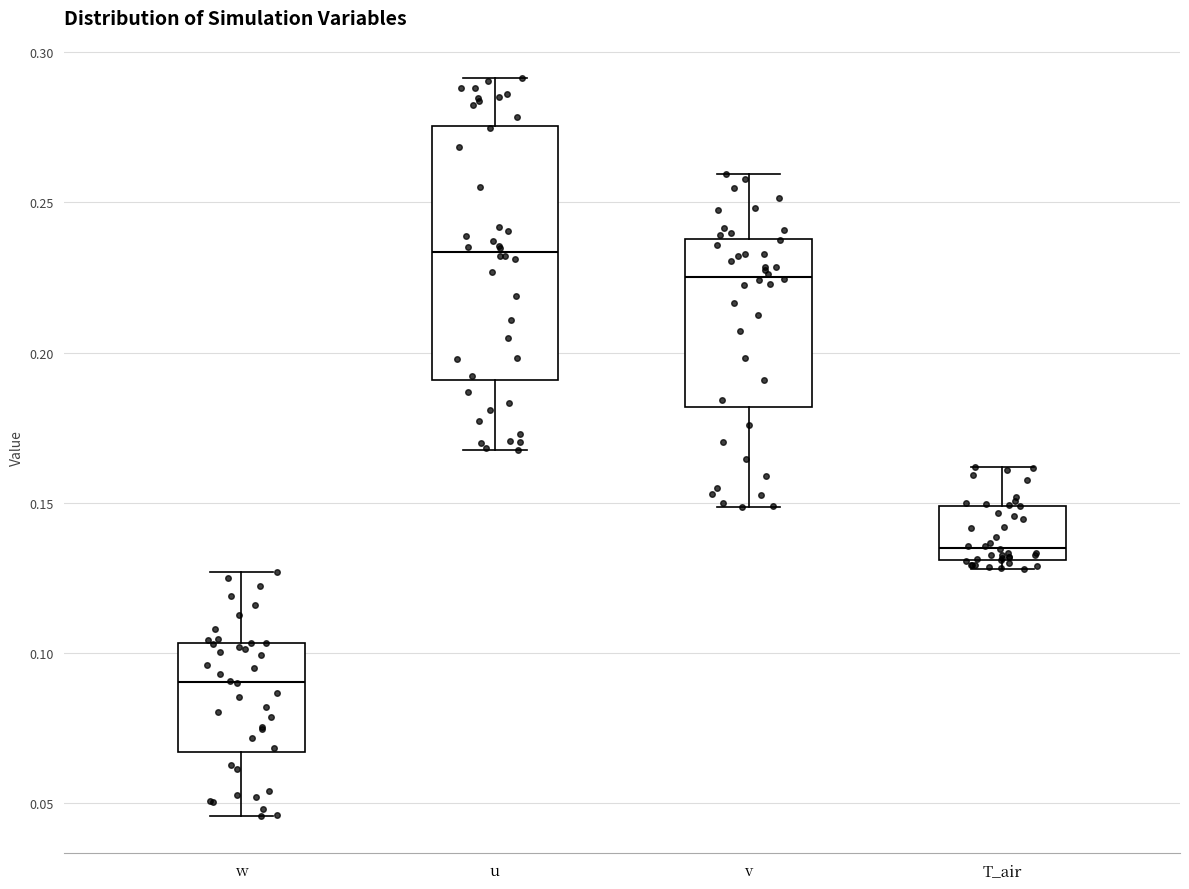

Reading left to right, read every box against the y-axis: the position of its median line, the range the box covers, and the ends of its whiskers. The values are not printed on the chart, so give them approximately, as read against the axis.

w: median 0.090, box 0.065 to 0.105, whiskers 0.045 to 0.125
u: median 0.235, box 0.190 to 0.275, whiskers 0.165 to 0.290
v: median 0.225, box 0.180 to 0.240, whiskers 0.150 to 0.260
T_air: median 0.135, box 0.130 to 0.150, whiskers 0.130 (just below the box's lower edge) to 0.160